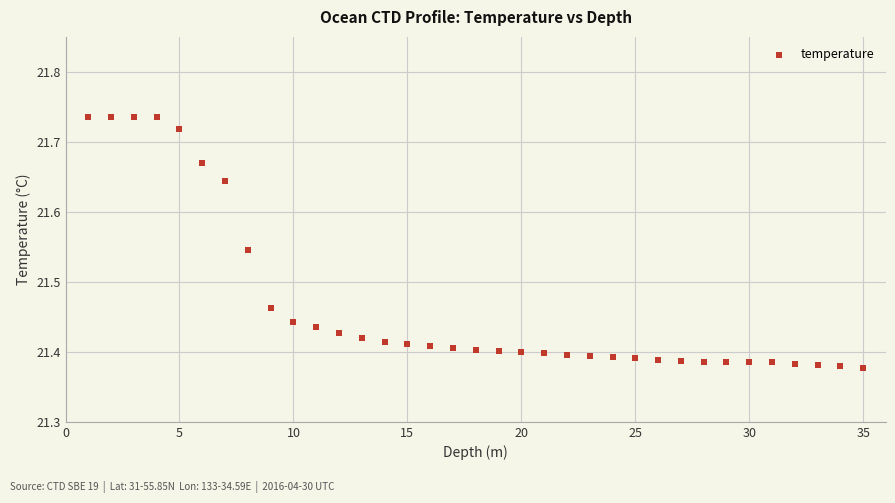

What is the range of Y values (max minus min)?

0.4